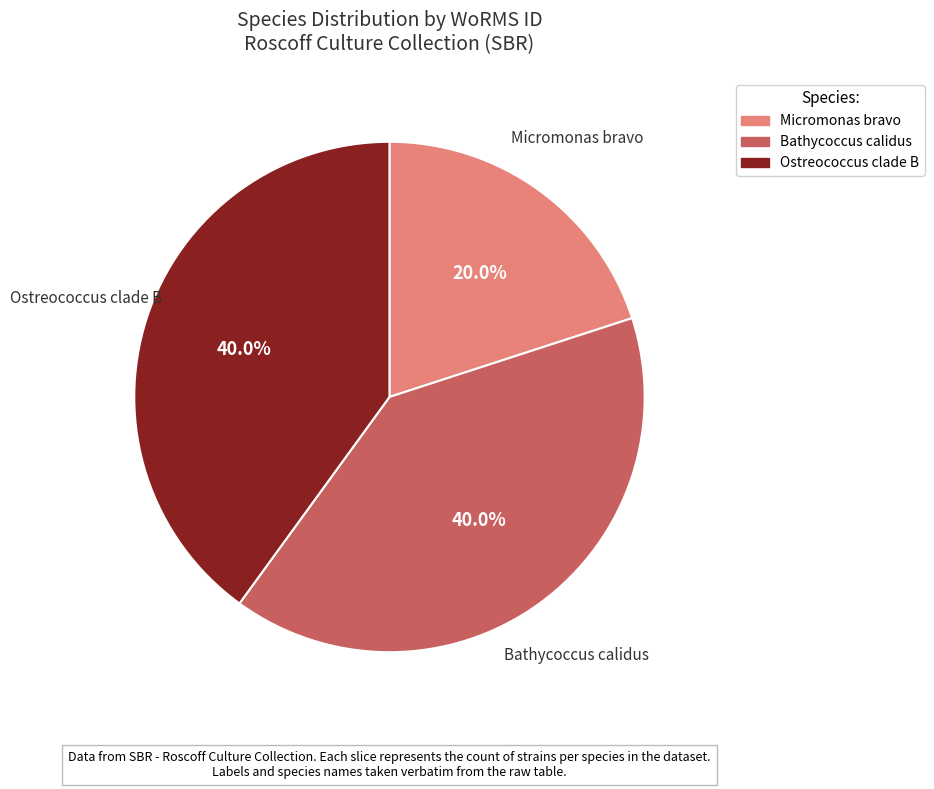

Does any single category account for the majority?

No